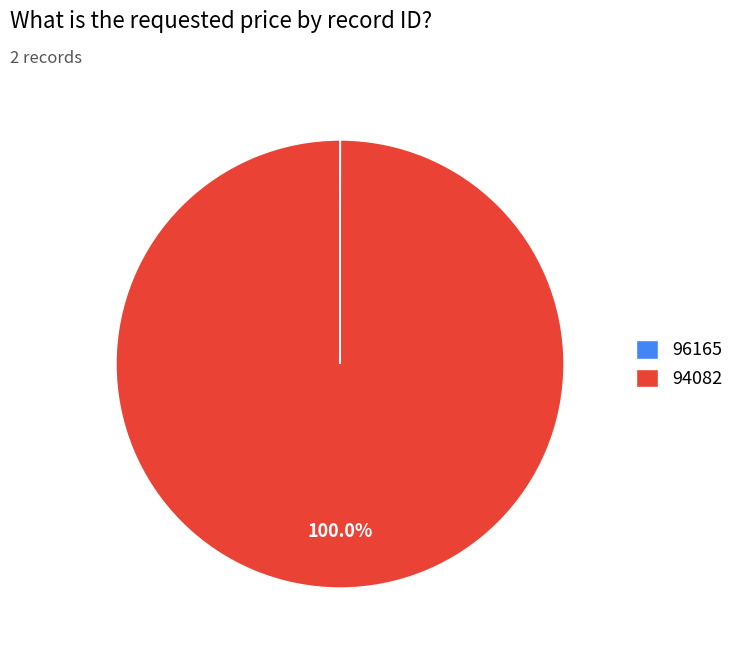

Does 94082 represent more than half of the total?

Yes